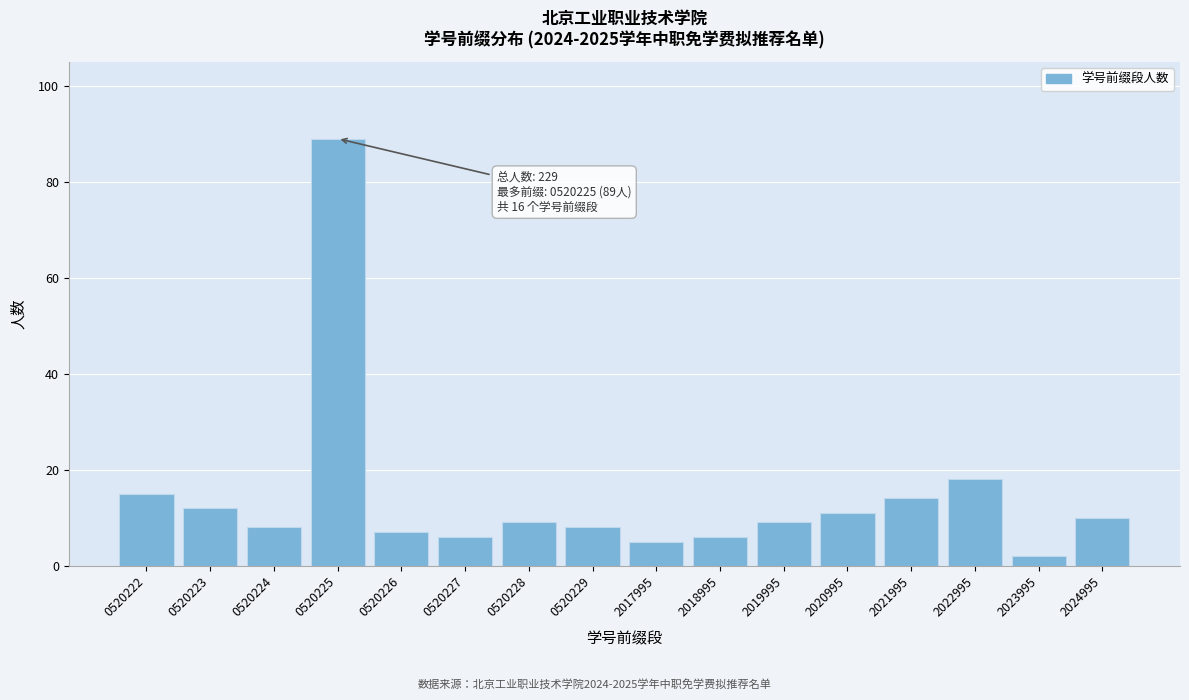

Reading right to left, transcribe all the data shown in this chart.

2024995=10	2023995=2	2022995=18	2021995=14	2020995=11	2019995=9	2018995=6	2017995=5	0520229=8	0520228=9	0520227=6	0520226=7	0520225=89	0520224=8	0520223=12	0520222=15